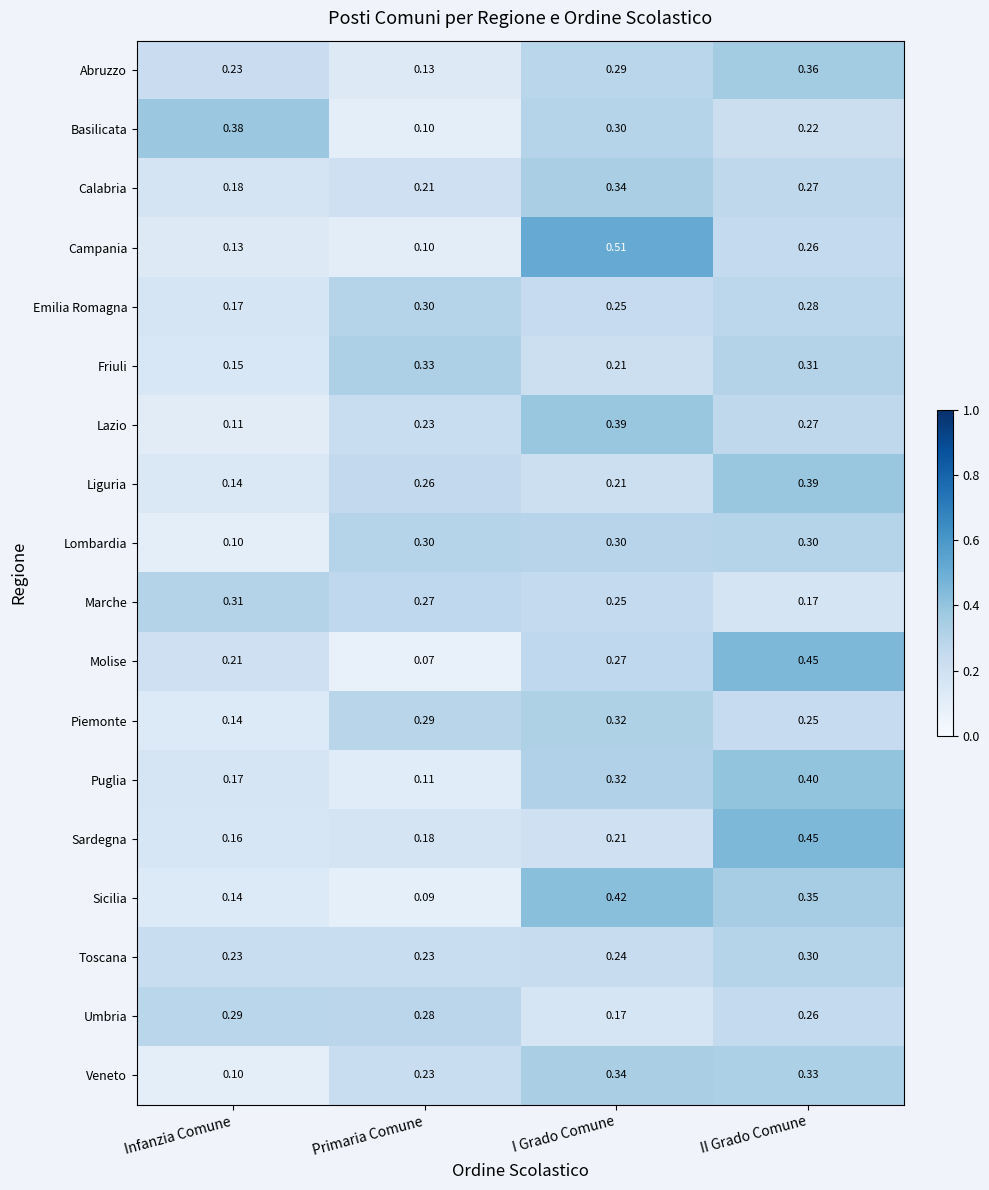

How many data points does each series have?

4